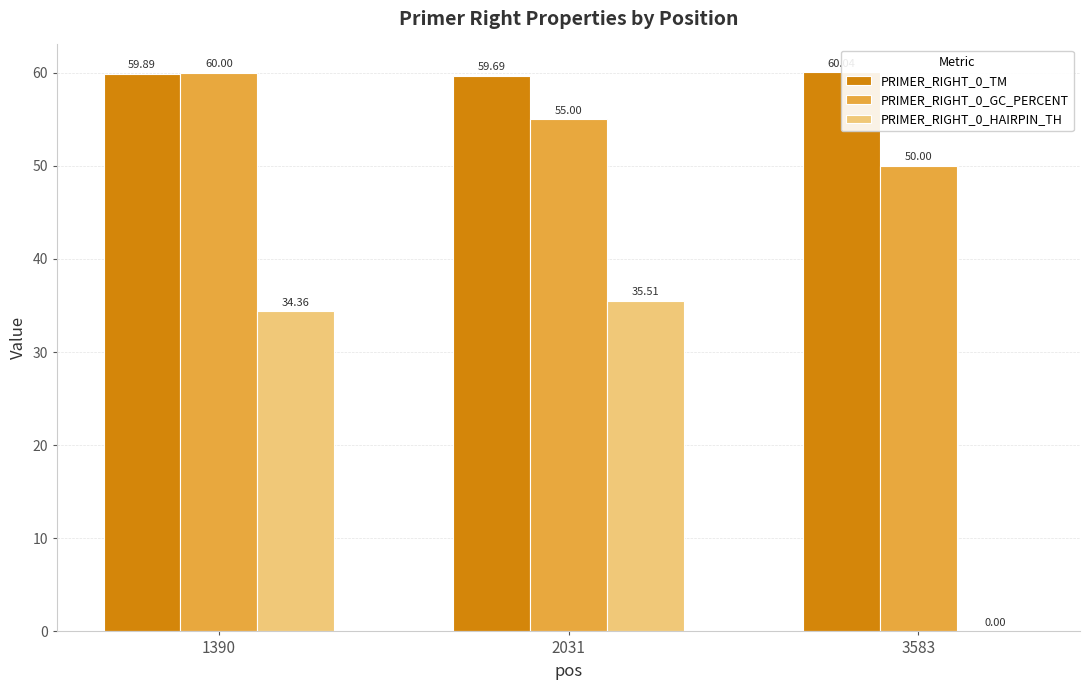

What is the maximum value shown in the chart?

60.0